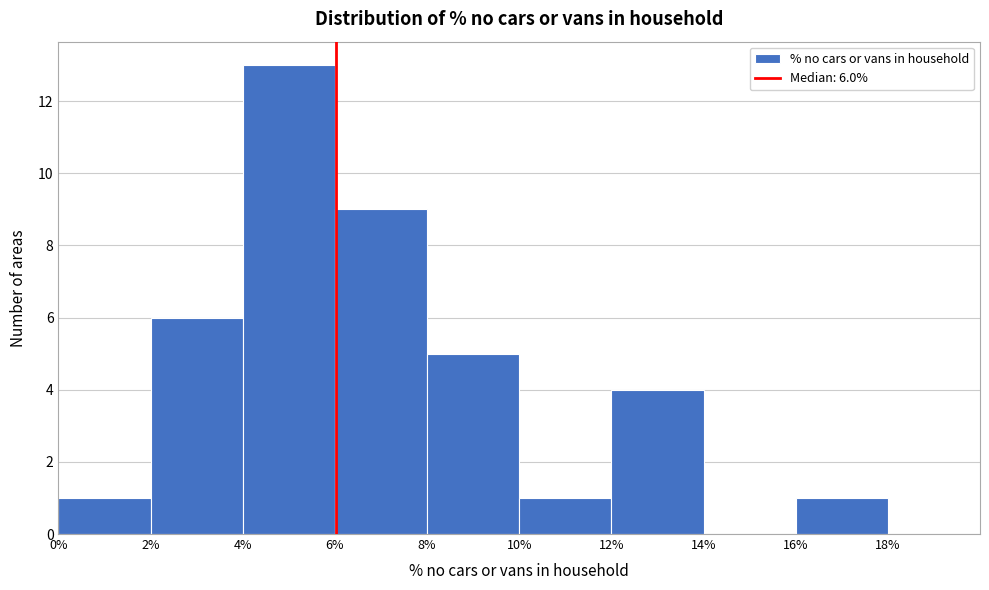

Which range on the x-axis has the tallest bar?

4% to 6%